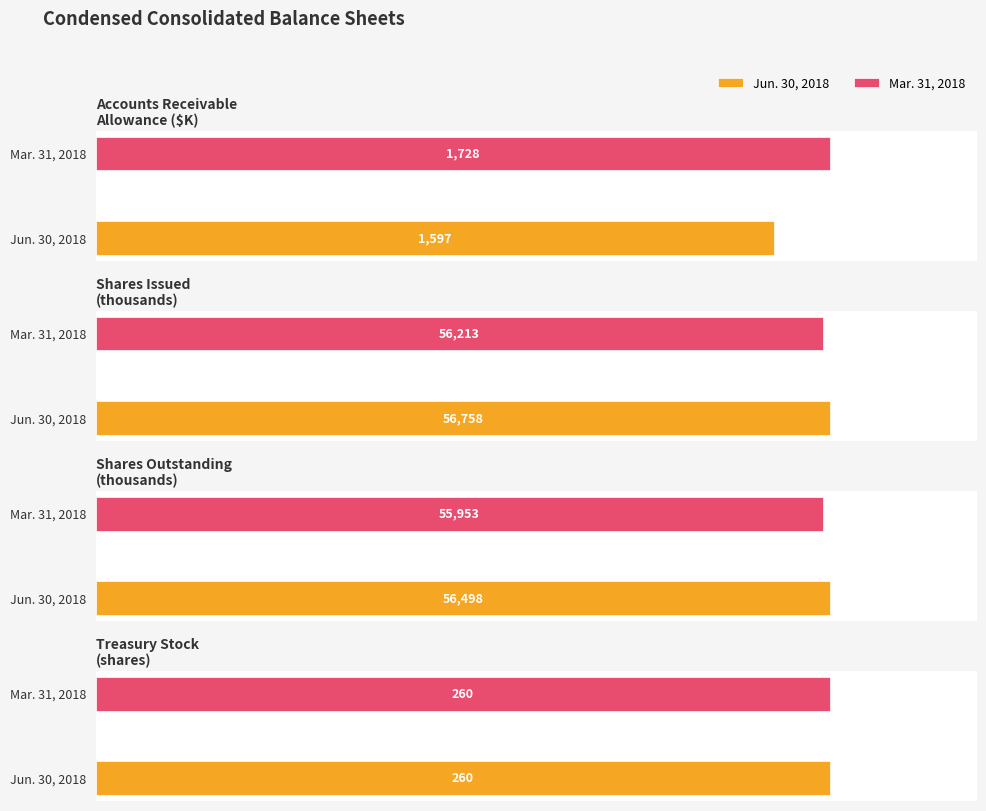

Rank the series by their average value, from highest to lowest.

Jun. 30, 2018, Mar. 31, 2018